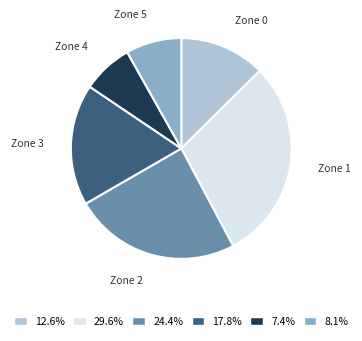

Is the sum of 8.1% and 24.4% greater than half?

No